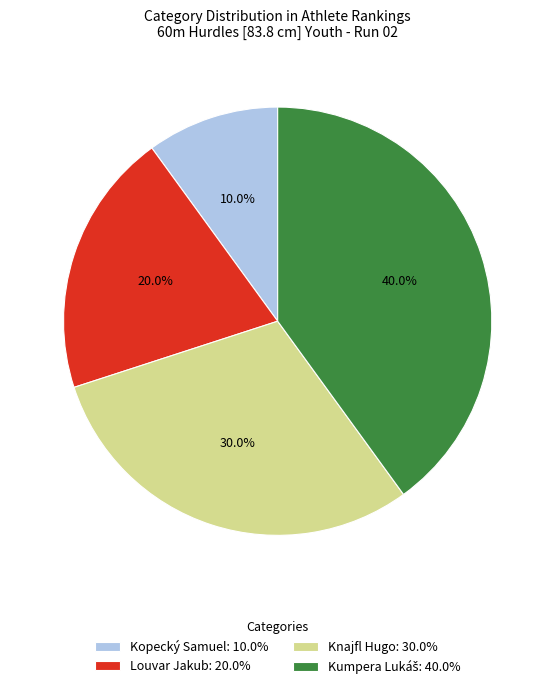

Is there a majority slice in this chart?

No